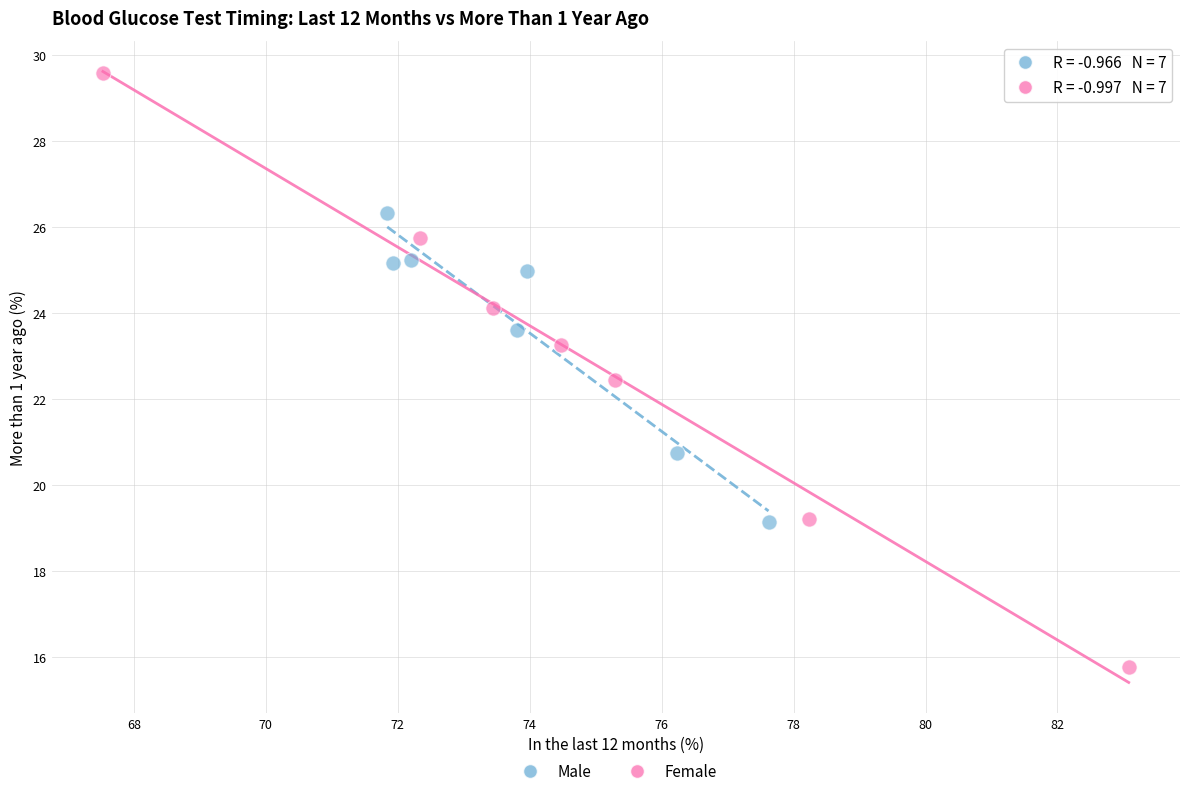

What are all the series names shown in the legend?

Male, Female